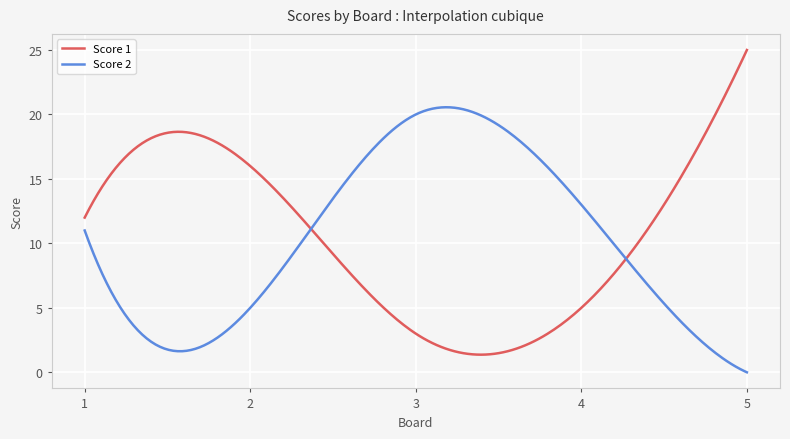

Rank the series by their maximum value, from lowest to highest.

Score 2, Score 1